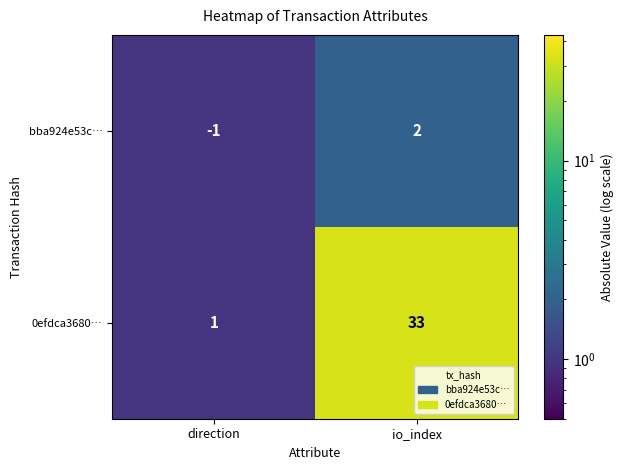

At io_index, list the series in order from largest to smallest.

0efdca3680…, bba924e53c…